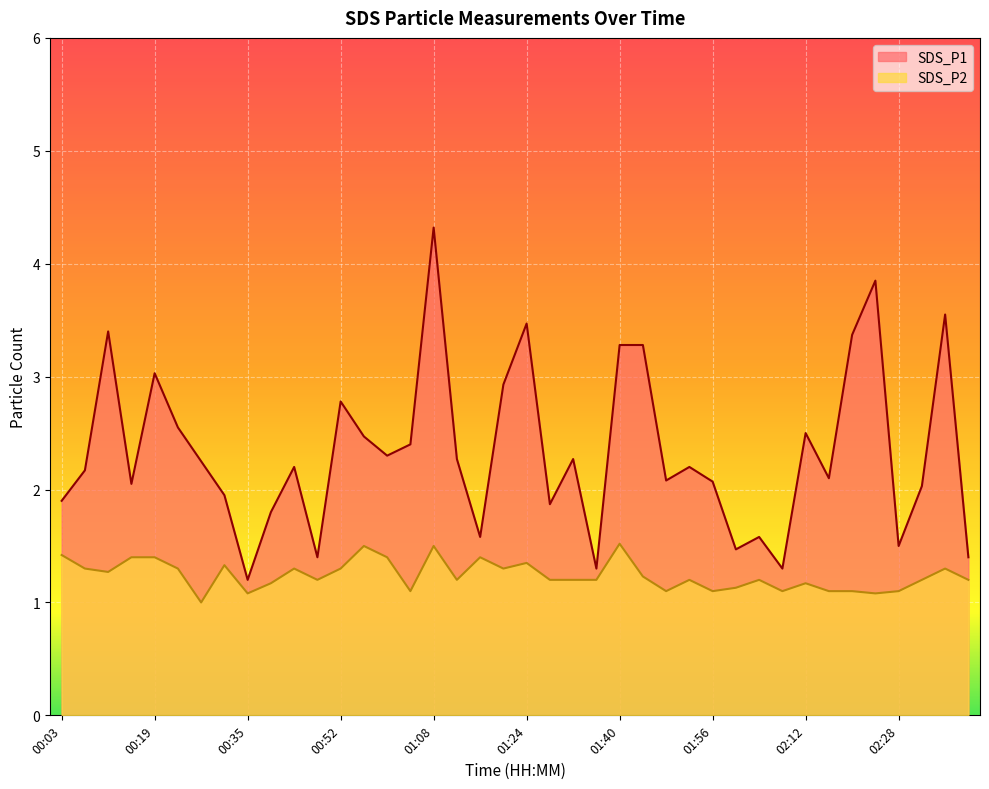

True or false: SDS_P2 and SDS_P1 intersect in this chart.

False